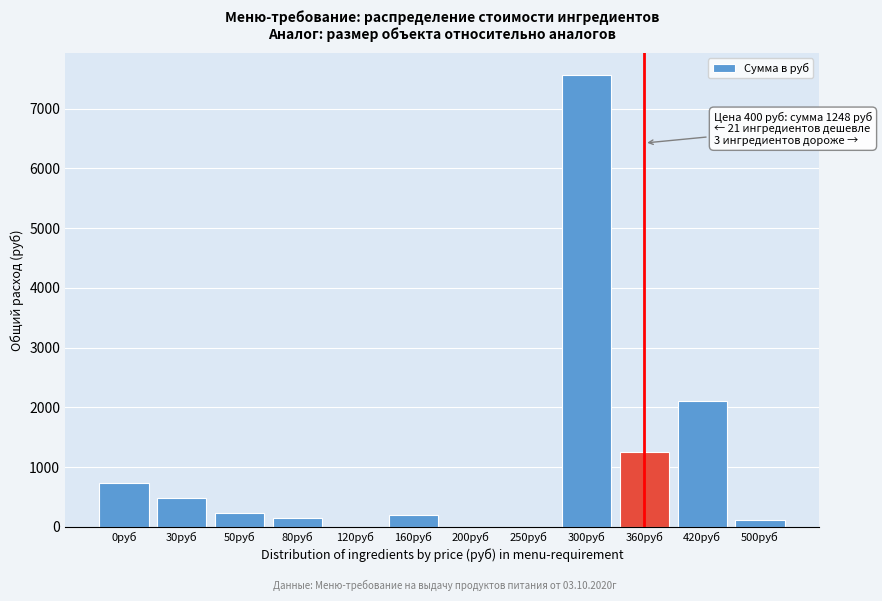

What is the sum of the values at 160руб and 120руб?

197.2